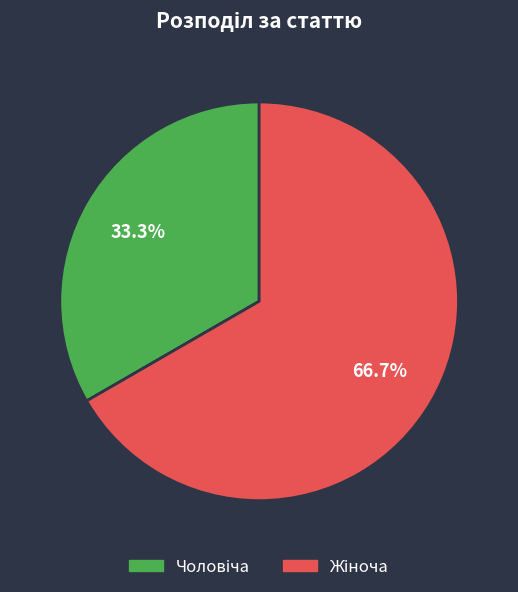

Is there a majority slice in this chart?

Yes